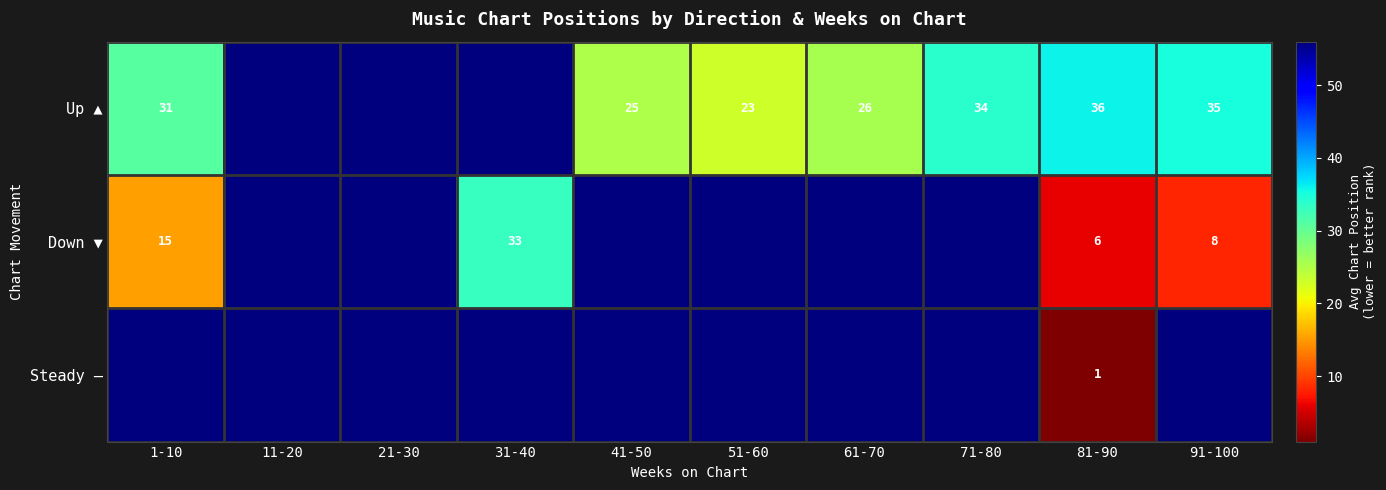

Rank the series at 81-90 from highest to lowest value.

Up ▲, Down ▼, Steady —